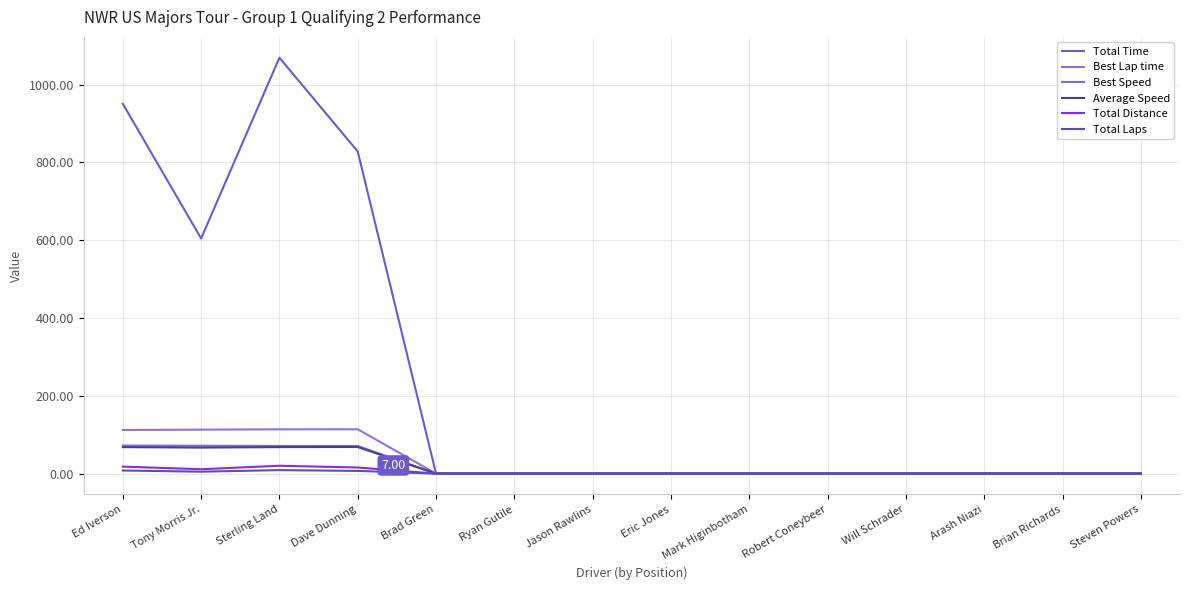

Is it true that Total Time equals -359.5 at Will Schrader?

False